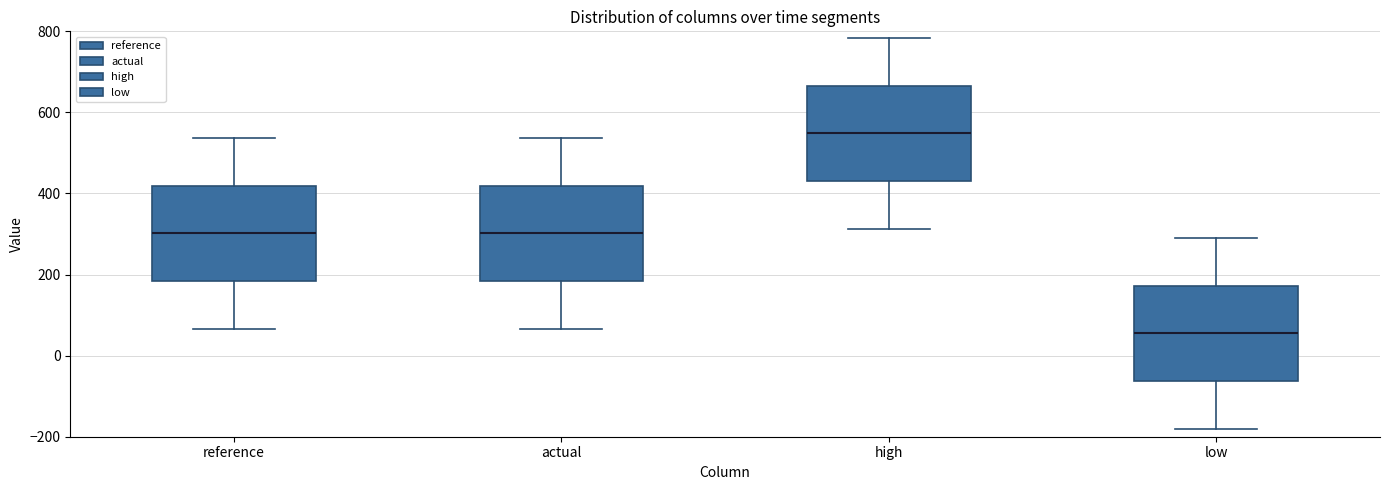

Reading left to right, read every box against the y-axis: the position of its median line, the range the box covers, and the ends of its whiskers. The values are not printed on the chart, so give them approximately, as read against the axis.

reference: median 300, box 180 to 420, whiskers 60 to 540
actual: median 300, box 180 to 420, whiskers 60 to 540
high: median 540, box 440 to 660, whiskers 320 to 780
low: median 60, box -60 to 180, whiskers -180 to 300